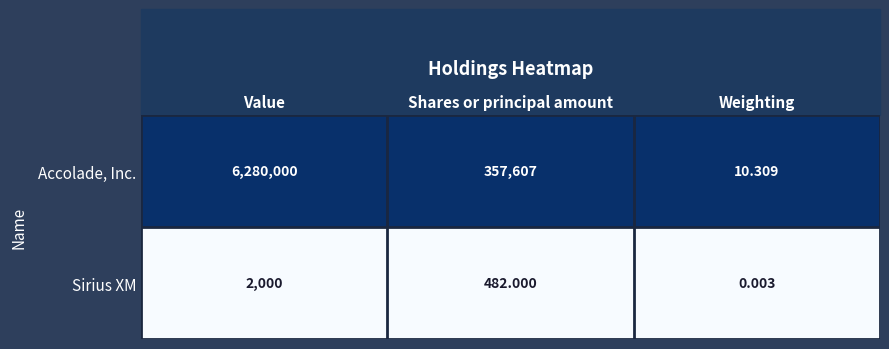

Which category has the lowest value across all series?

Weighting